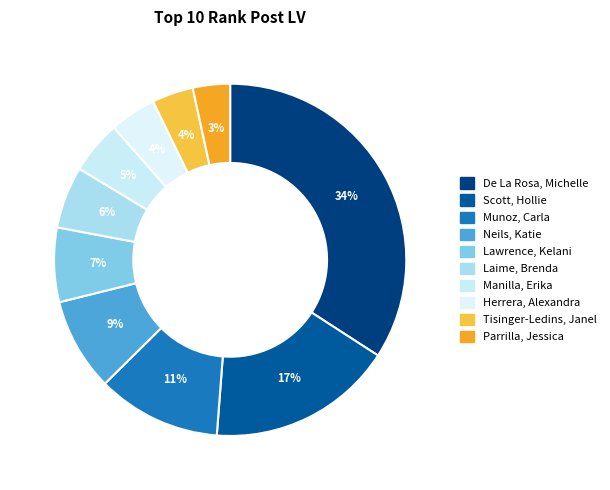

How many slices are in this pie chart?

10